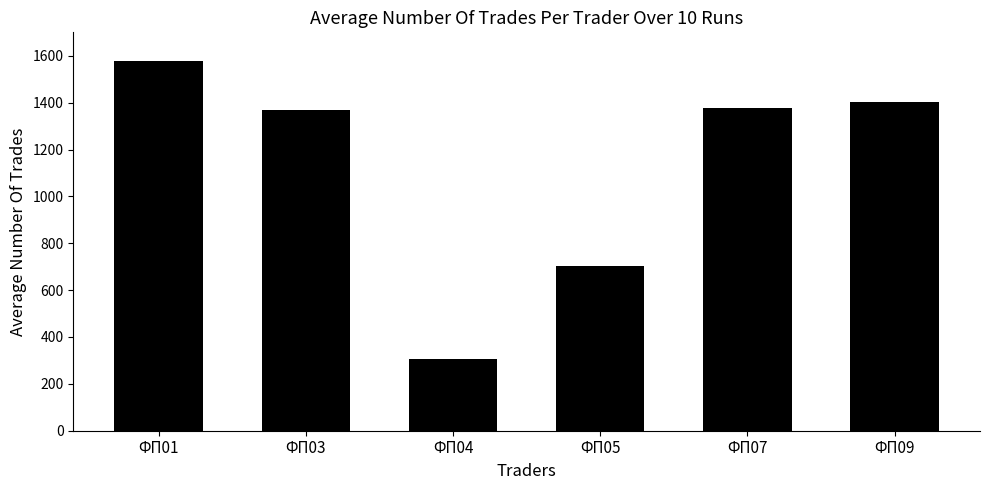

What is the value of the 3rd bar from the left?

308